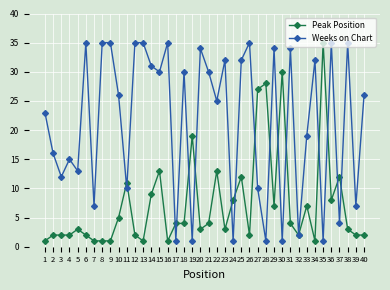

Reading right to left, list all the values displayed in this chart.

Peak Position: 2	2	3	12	8	35	1	7	2	4	30	7	28	27	2	12	8	3	13	4	3	19	4	4	1	13	9	1	2	11	5	1	1	1	2	3	2	2	2	1
Weeks on Chart: 26	7	35	4	35	1	32	19	2	34	1	34	1	10	35	32	1	32	25	30	34	1	30	1	35	30	31	35	35	10	26	35	35	7	35	13	15	12	16	23